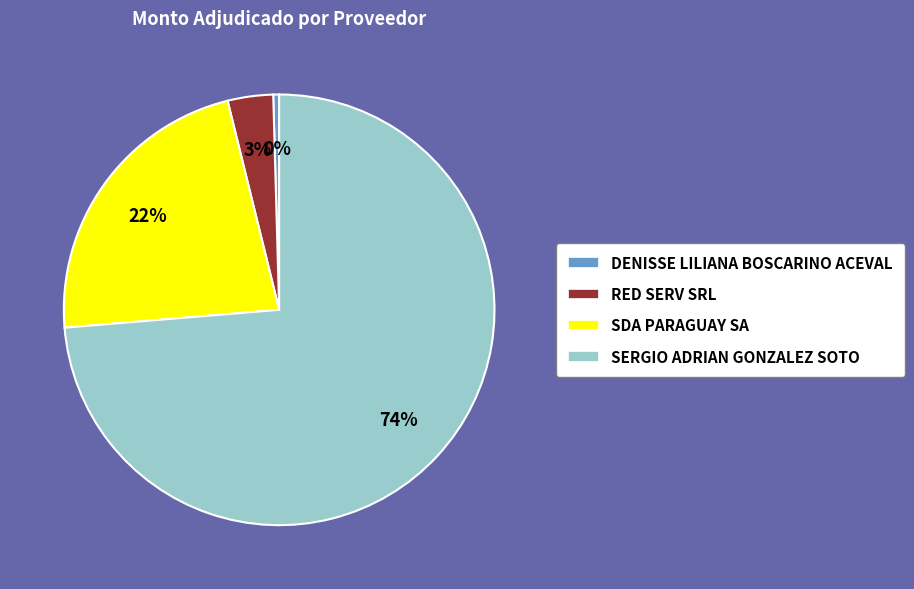

Between SDA PARAGUAY SA and SERGIO ADRIAN GONZALEZ SOTO, which is larger?

SERGIO ADRIAN GONZALEZ SOTO